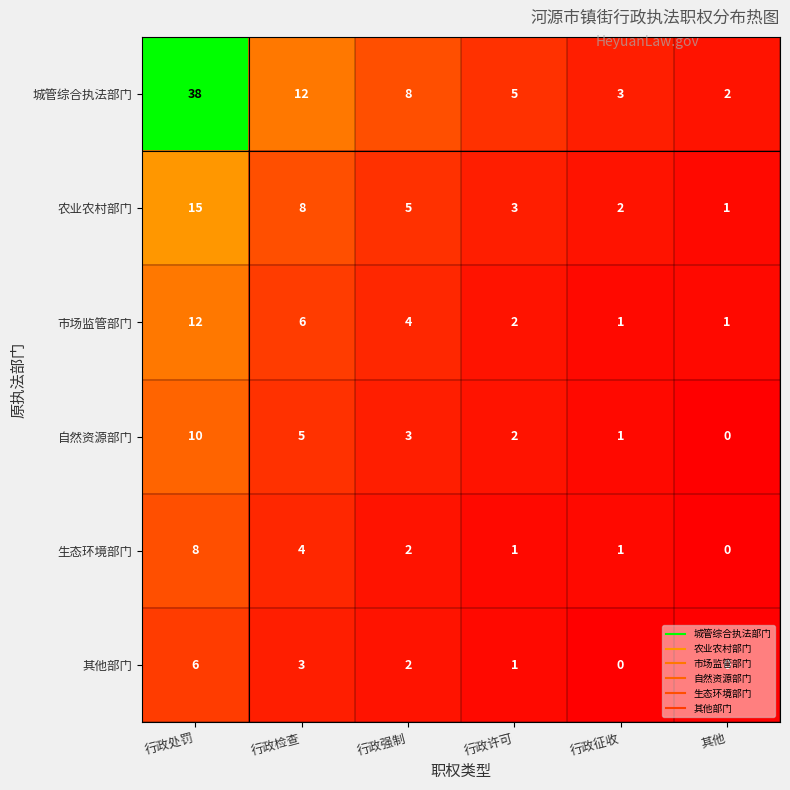

What is the maximum value shown in the chart?

38